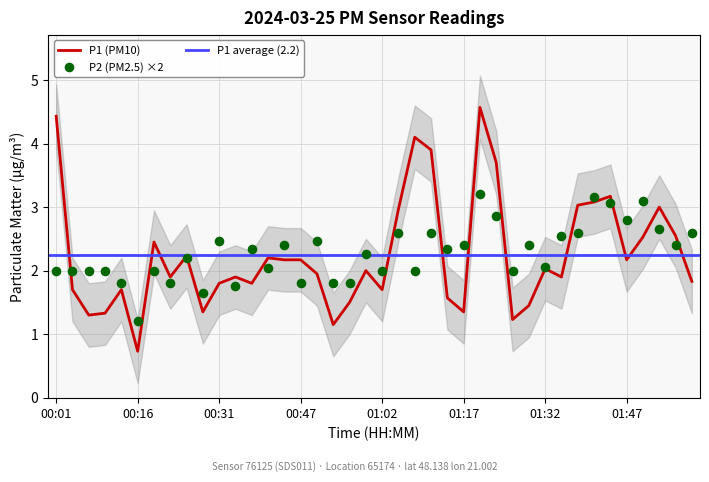

The P1 (PM10) series shows 0.2 at 00:16. True or false?

False